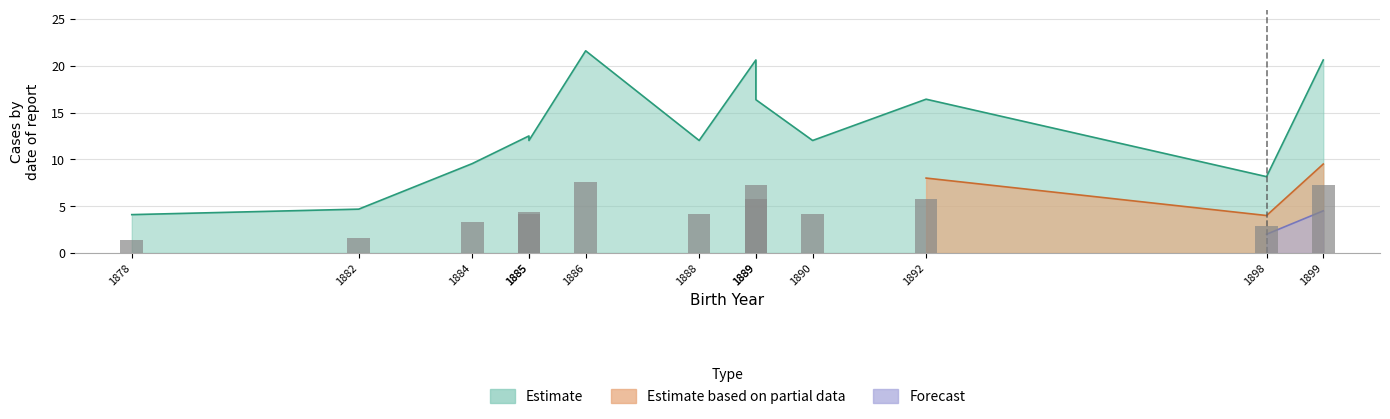

At 1886, list the series in order from smallest to largest.

Estimate, Estimate based on partial data